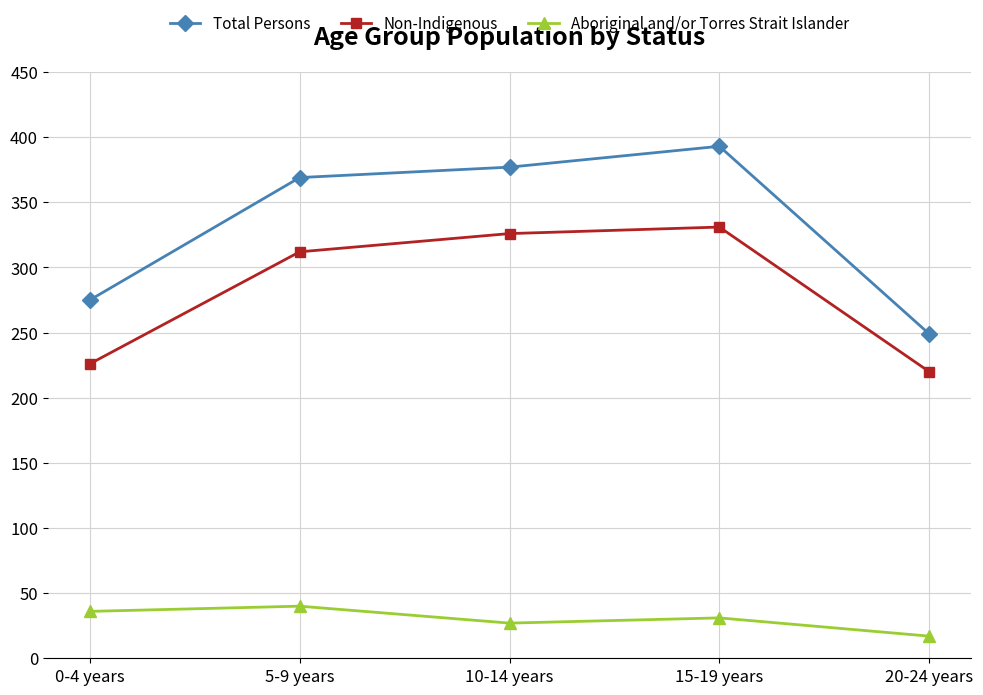

True or false: Total Persons and Aboriginal and/or Torres Strait Islander intersect in this chart.

False